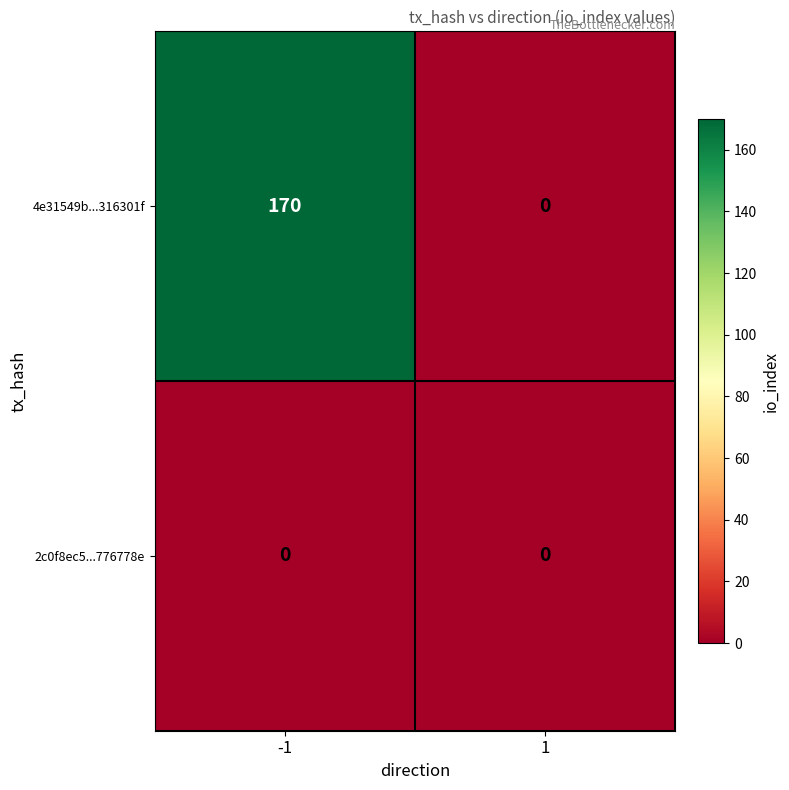

What is the maximum value shown in the chart?

170